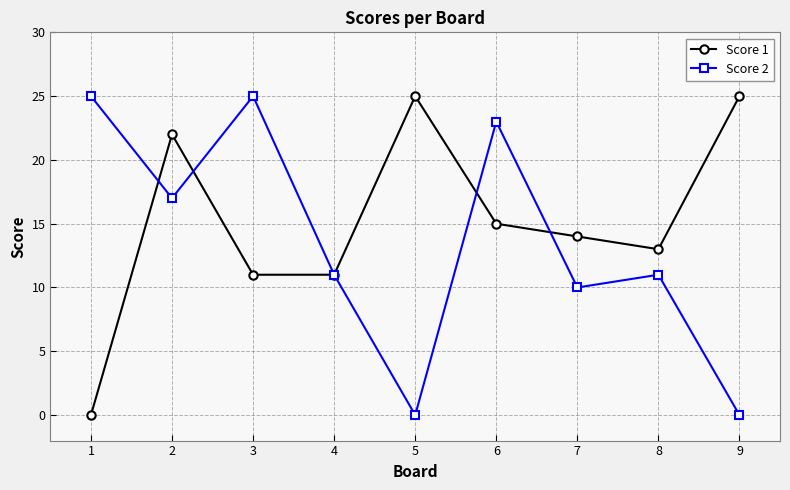

Reading left to right, transcribe all the data shown in this chart.

Score 1: 1=0	2=22	3=11	4=11	5=25	6=15	7=14	8=13	9=25
Score 2: 1=25	2=17	3=25	4=11	5=0	6=23	7=10	8=11	9=0